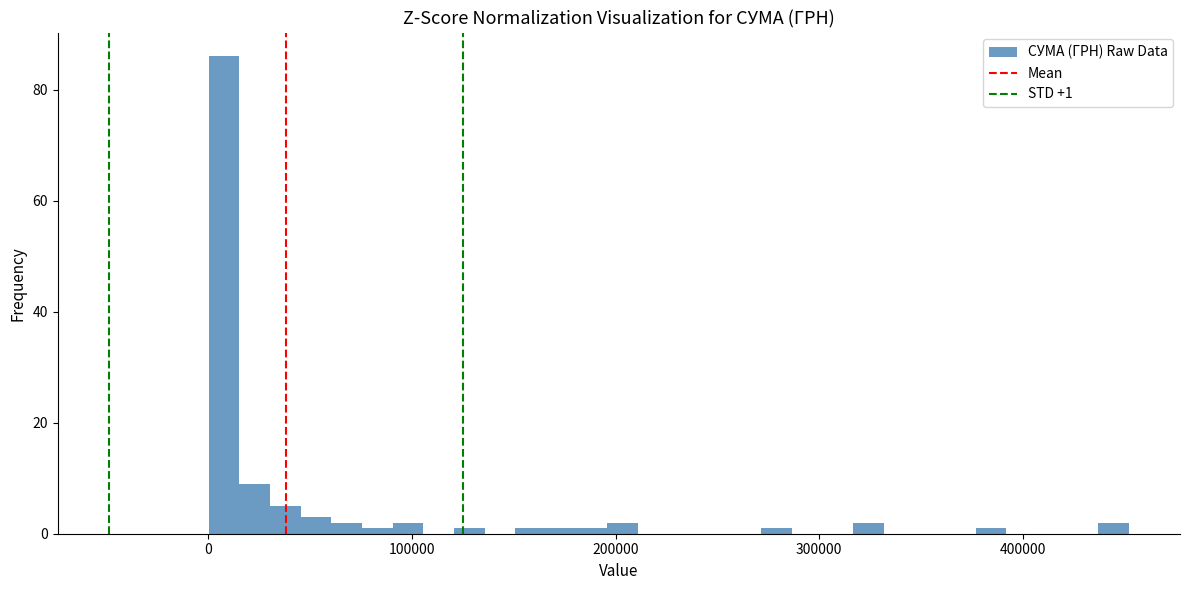

Around what value on the x-axis is the tallest bar? Give the approximate position of its centre, as read against the axis.

10000